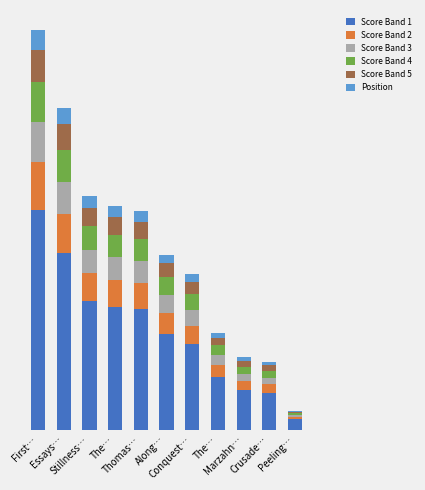

What is the difference between the maximum and second lowest values in the Score Band 4 series?

6.8